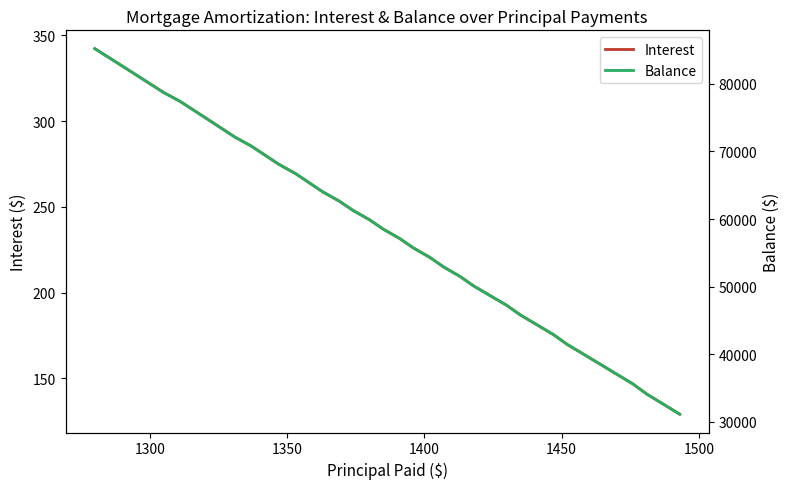

What is the highest value of the Interest series?

342.4